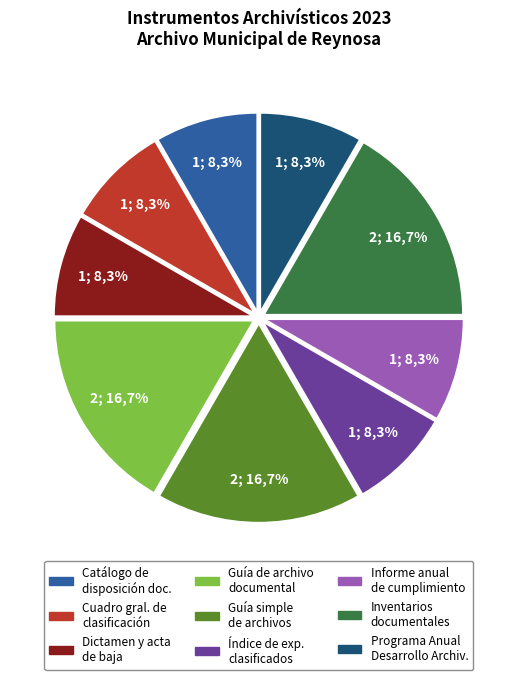

How many segments does this pie chart have?

9